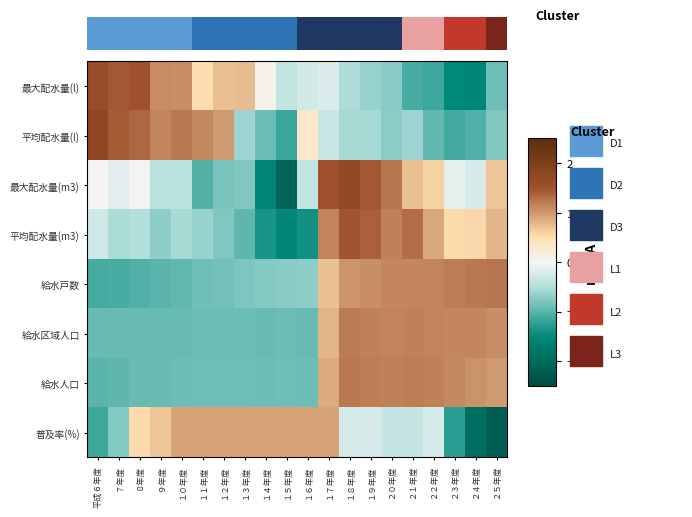

Rank the series at １８年度 from highest to lowest value.

最大配水量(m3), 平均配水量(m3), 給水人口, 給水区域人口, 給水戸数, 普及率(%), 最大配水量(l), 平均配水量(l)